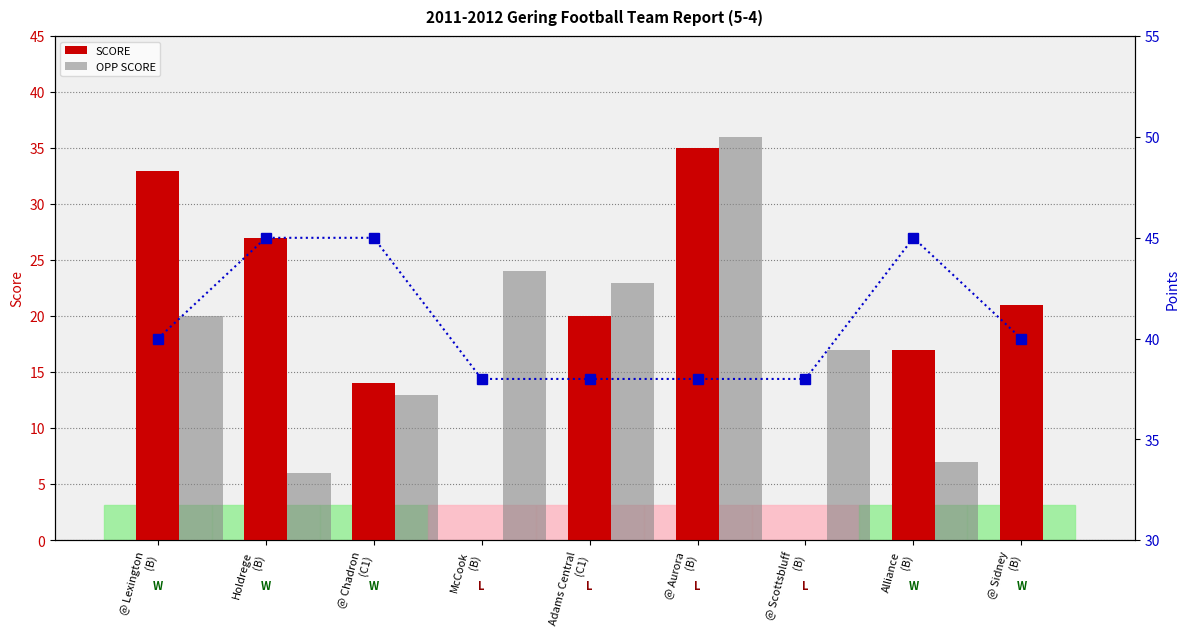

True or false: SCORE has a value of 27 at Holdrege
(B).

True